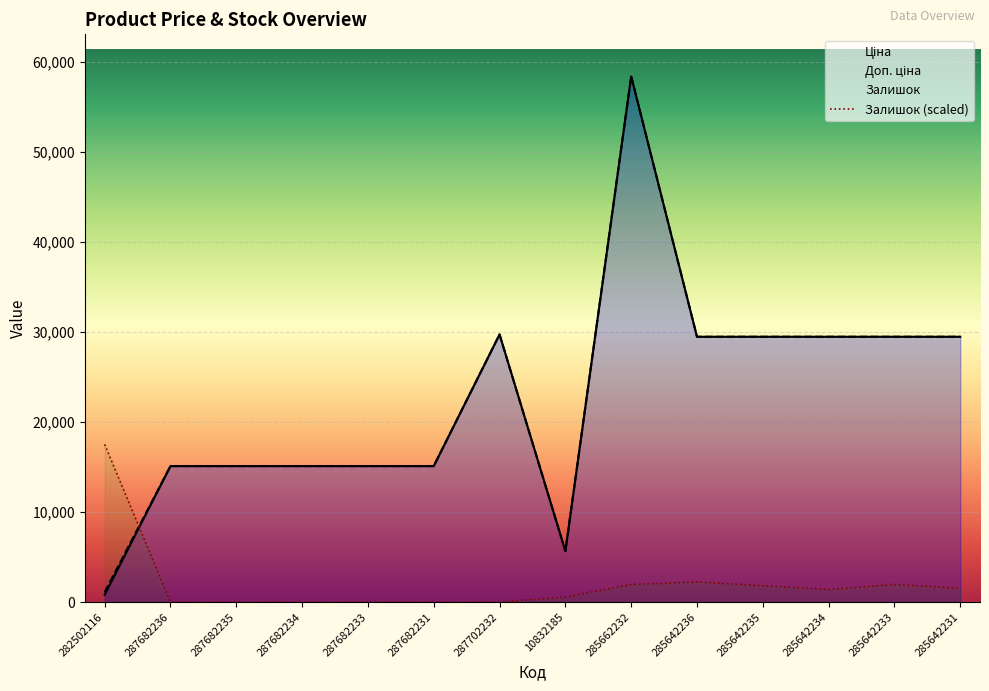

What is the highest value of the Залишок series?

17528.0